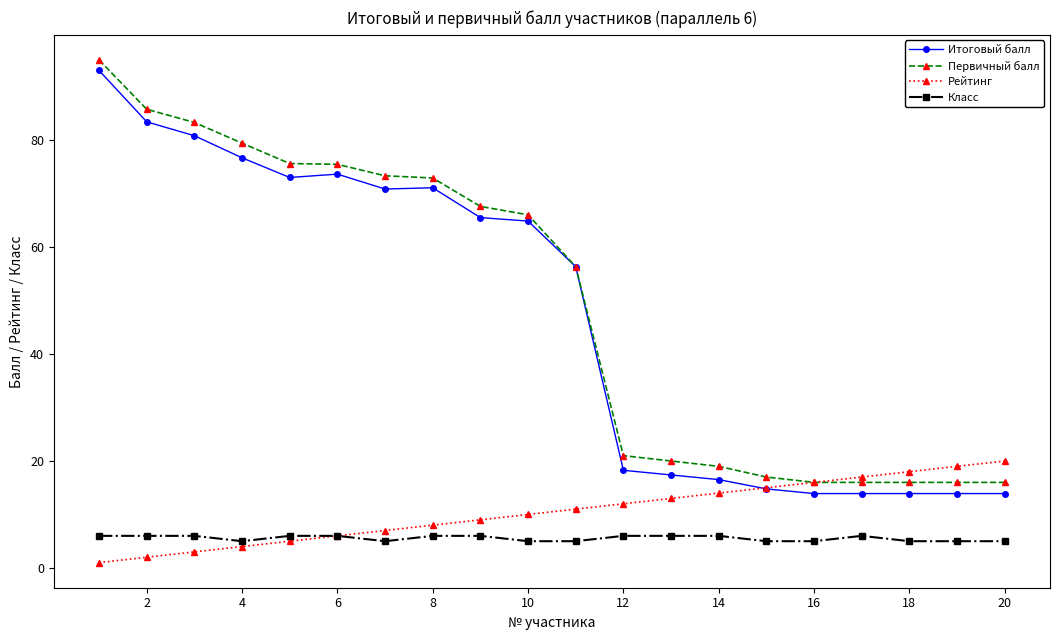

What is the value of the Класс point at the 2nd from the left?

6.0